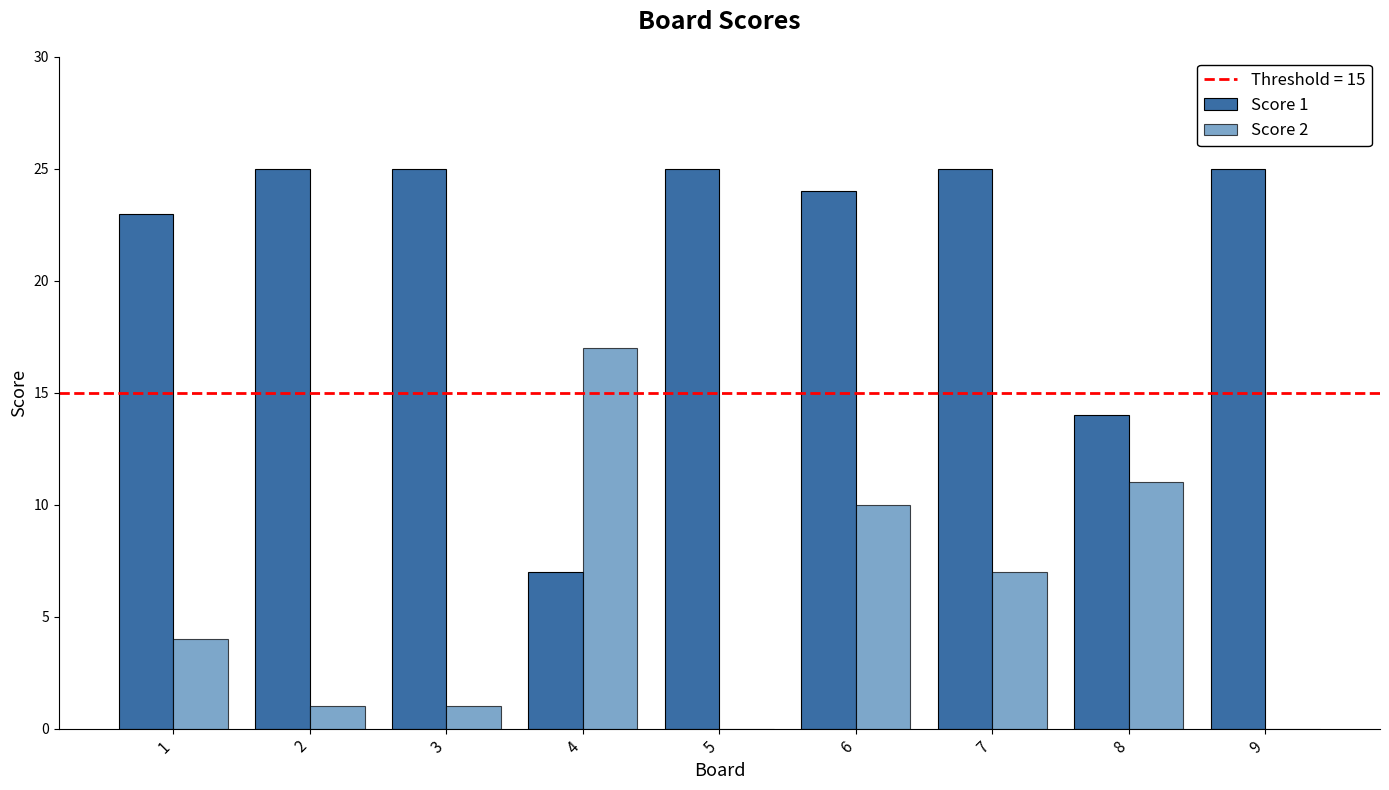

What value does the Score 1 series have at 2?

25